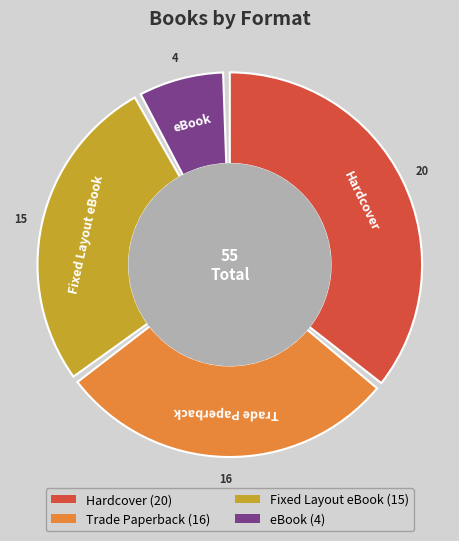

Is there a majority slice in this chart?

No